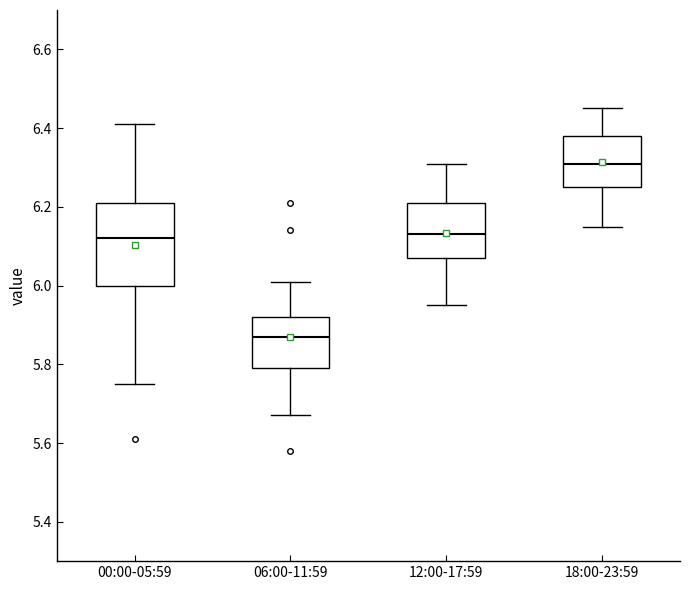

Where is the lower edge of the box for 12:00-17:59 on the y-axis? The values are not printed on the chart, so give them approximately, as read against the axis.

6.08